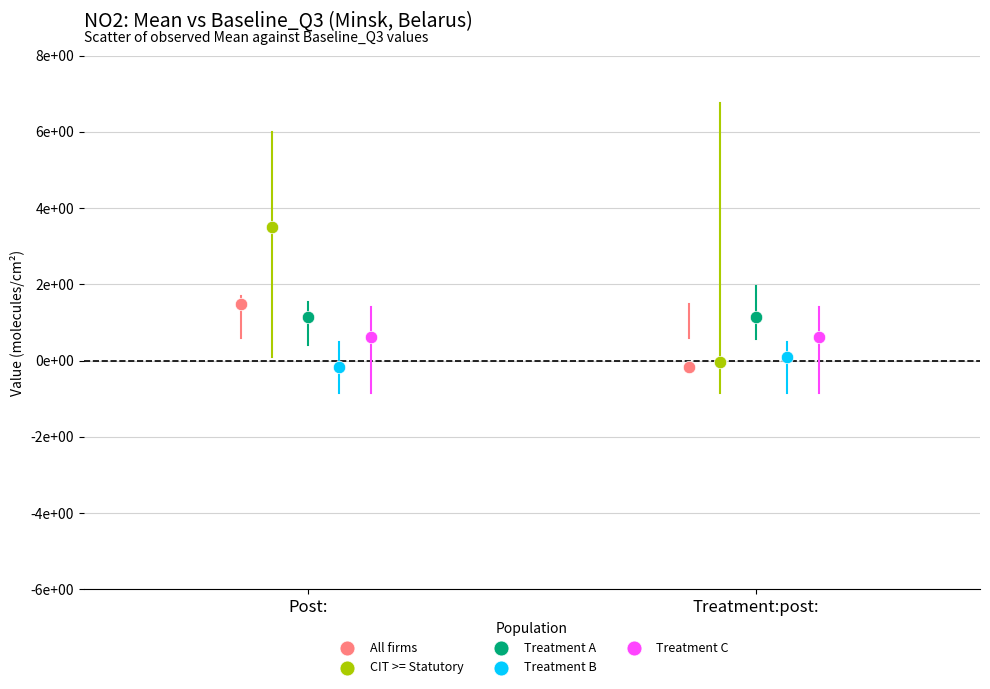

What are all the series names shown in the legend?

All firms, CIT >= Statutory, Treatment A, Treatment B, Treatment C